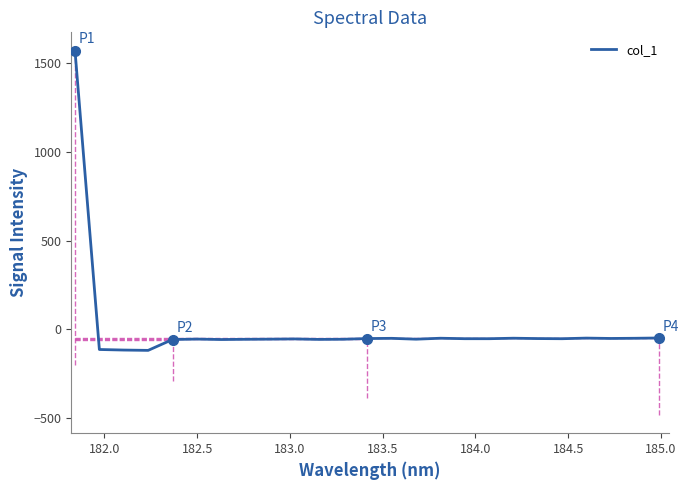

What is the difference between the maximum and minimum values?

1690.7